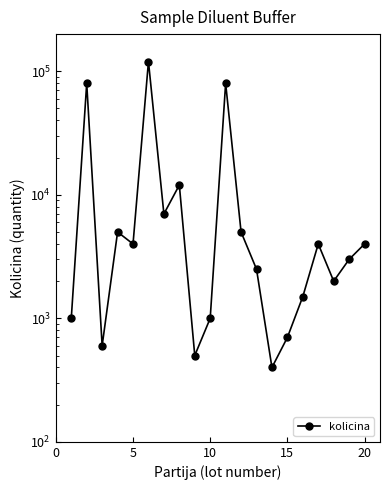

Which has a higher value, 5 or 15?

5